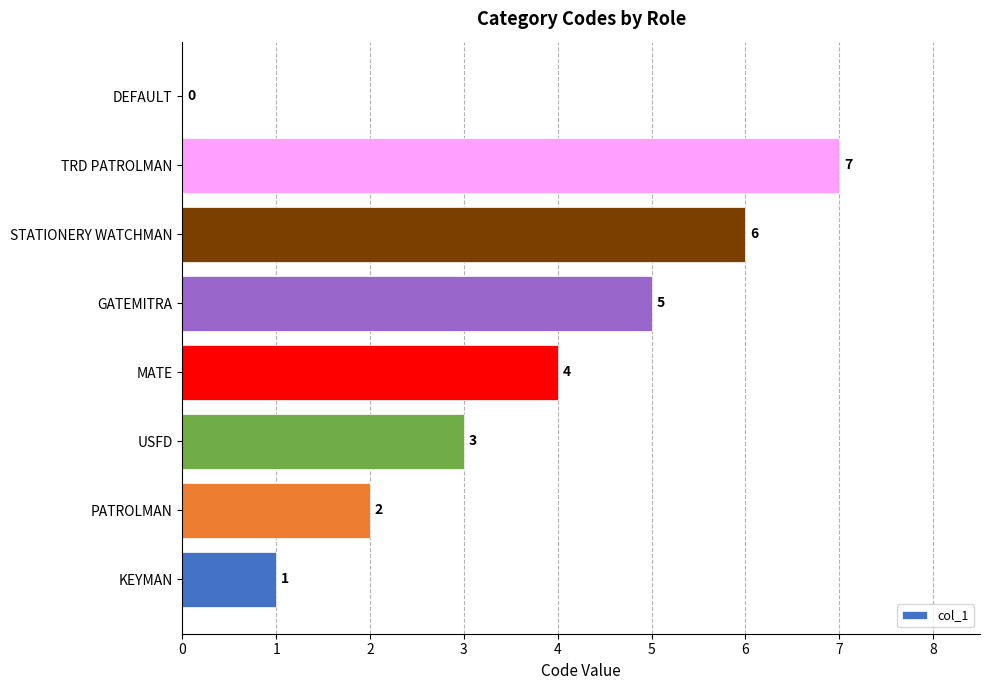

What is the ratio of the value at USFD to the value at TRD PATROLMAN?

0.4